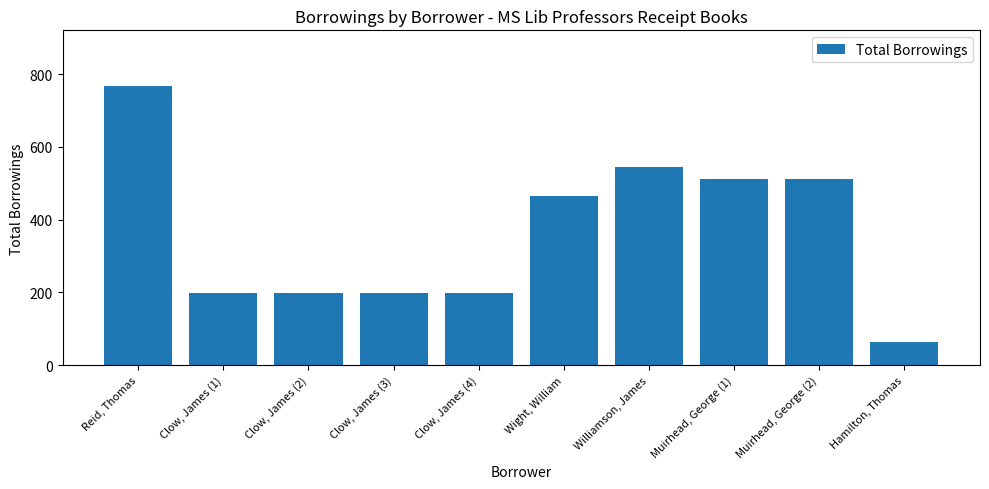

Are the bars grouped side by side (vs. stacked)?

No